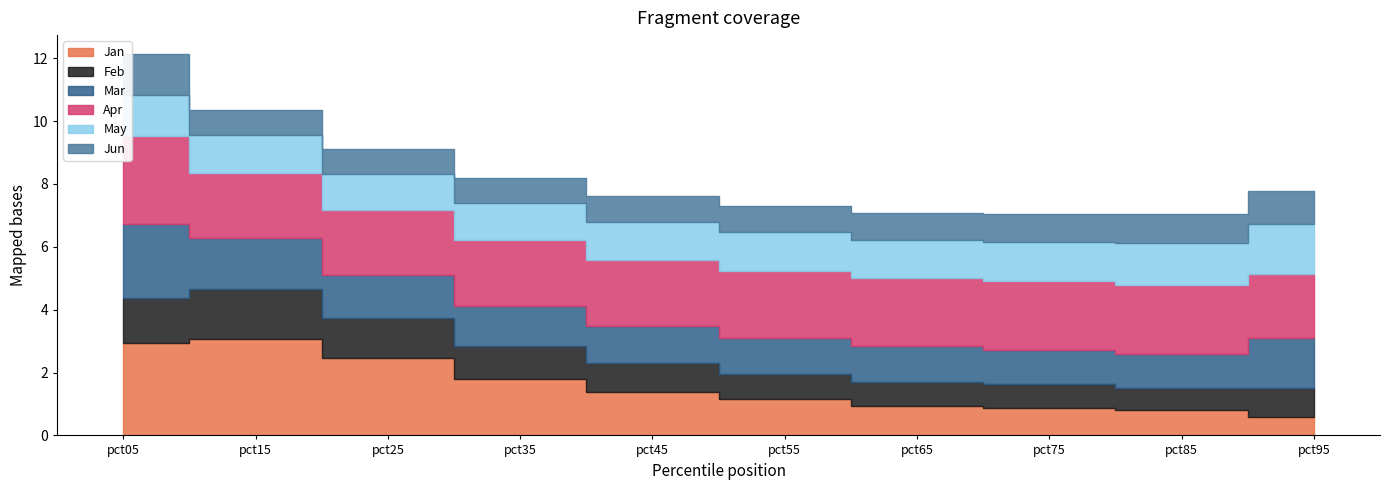

Count the May values in the range 1 to 2.

10